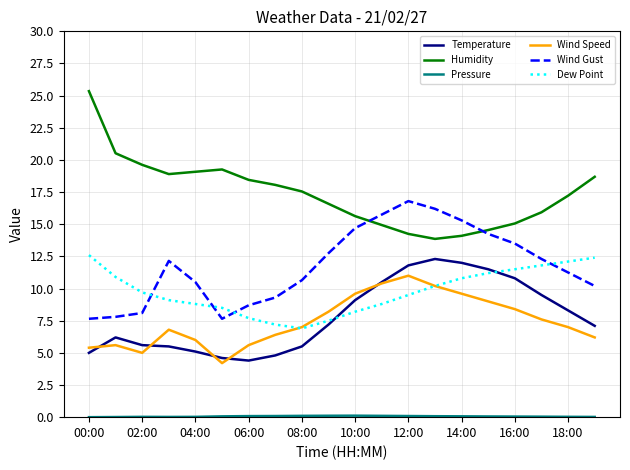

What is the sum of all Dew Point values?

195.4